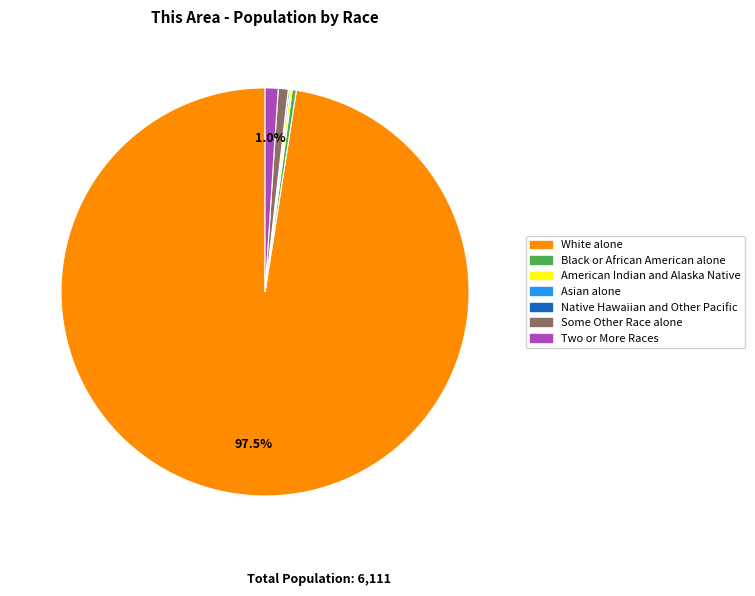

Is there any slice that represents more than half of the pie?

Yes